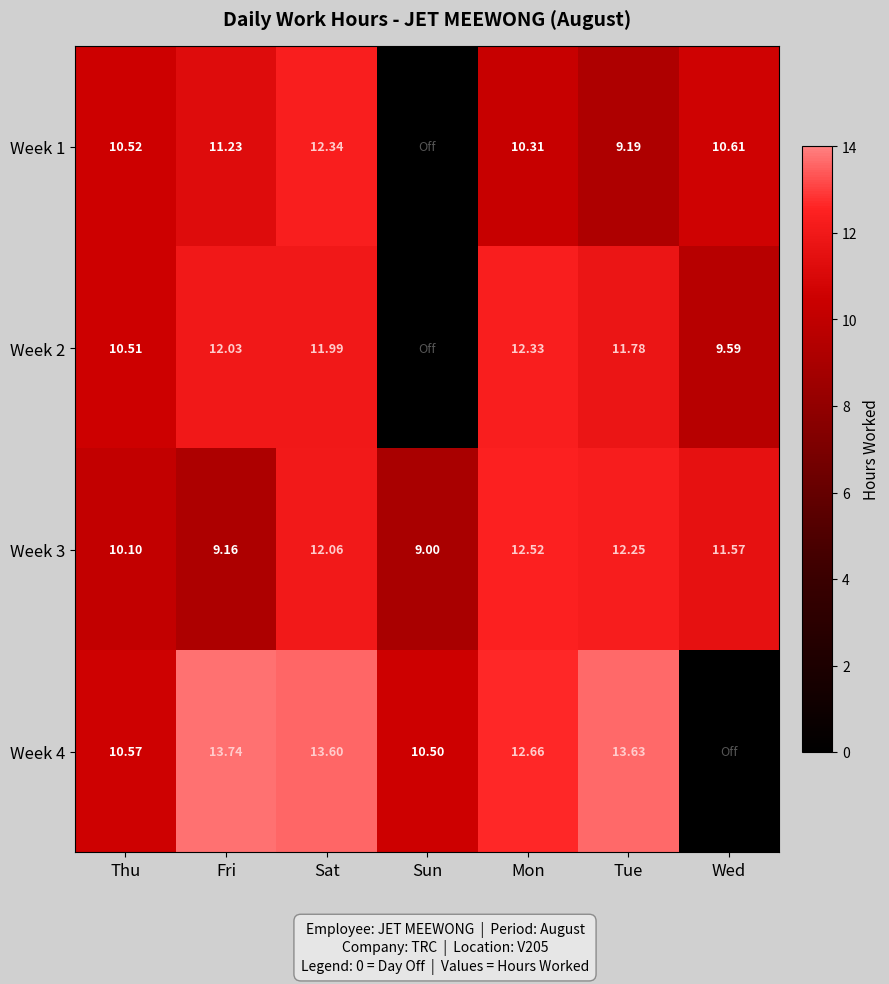

Is the value of Week 2 at Tue greater than the value of Week 1 at Thu?

Yes